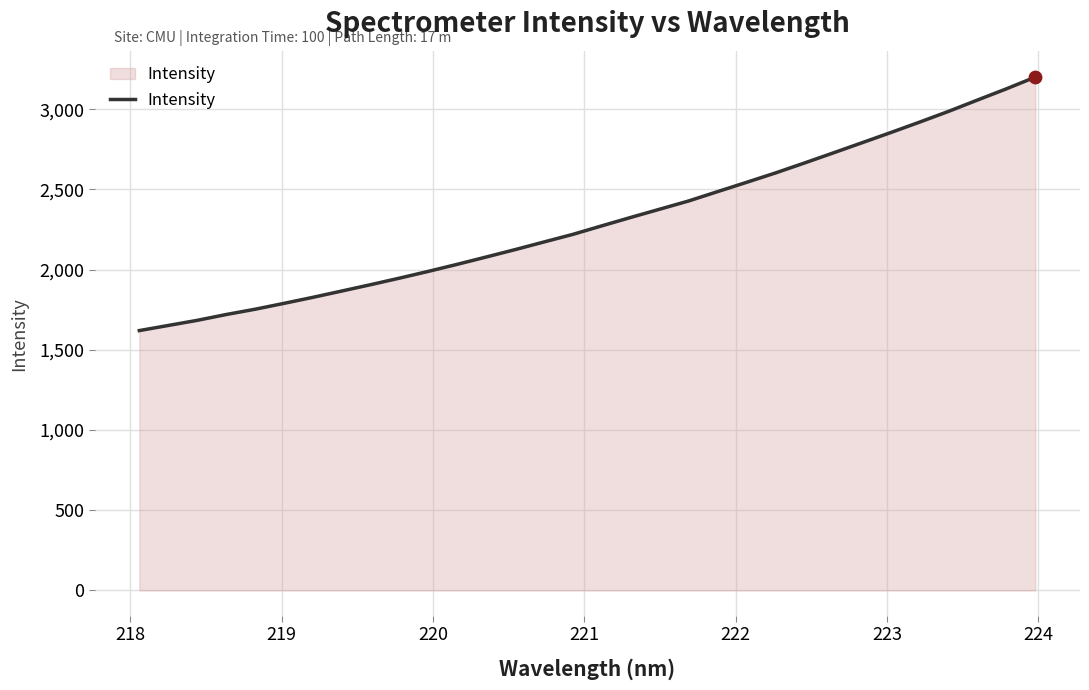

What is the difference between the maximum and minimum values?

1580.3